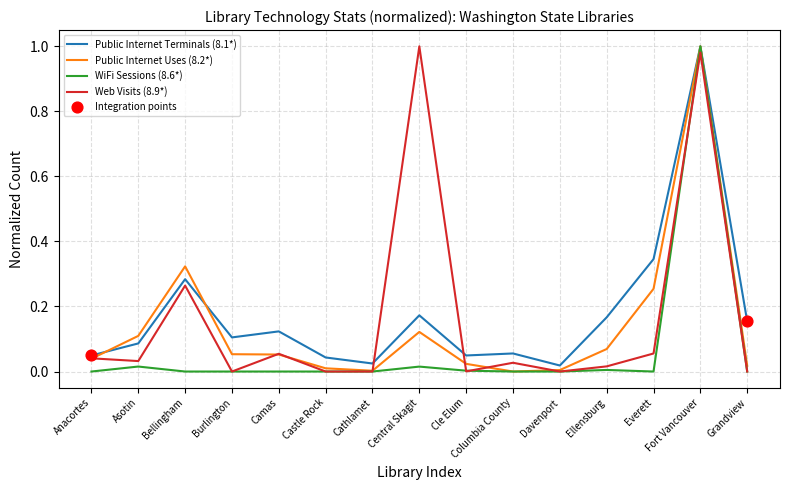

What is the total value across all series at Fort Vancouver?

4.0